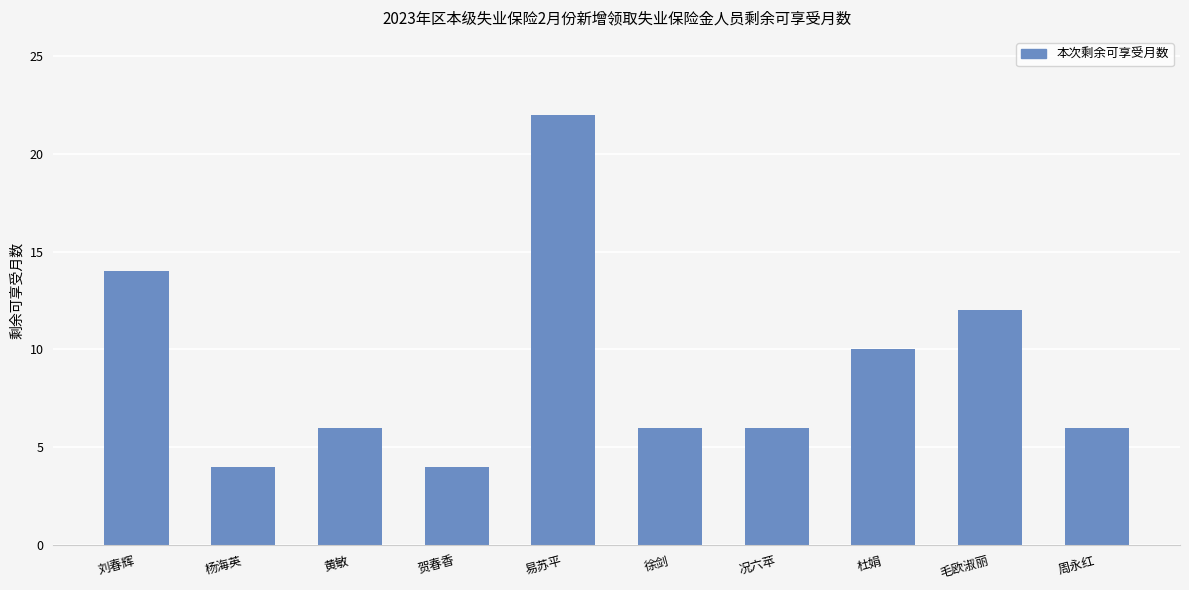

Read the value at 毛欧淑丽.

12